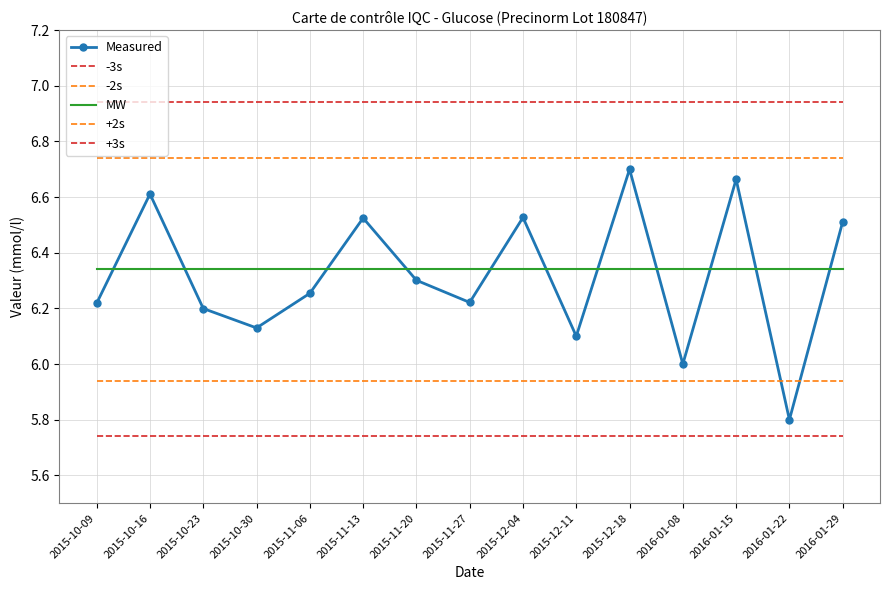

Reading left to right, transcribe all the data shown in this chart.

Measured: 2015-10-09=6.2	2015-10-16=6.6	2015-10-23=6.2	2015-10-30=6.1	2015-11-06=6.3	2015-11-13=6.5	2015-11-20=6.3	2015-11-27=6.2	2015-12-04=6.5	2015-12-11=6.1	2015-12-18=6.7	2016-01-08=6.0	2016-01-15=6.7	2016-01-22=5.8	2016-01-29=6.5
-3s: 2015-10-09=5.7	2015-10-16=5.7	2015-10-23=5.7	2015-10-30=5.7	2015-11-06=5.7	2015-11-13=5.7	2015-11-20=5.7	2015-11-27=5.7	2015-12-04=5.7	2015-12-11=5.7	2015-12-18=5.7	2016-01-08=5.7	2016-01-15=5.7	2016-01-22=5.7	2016-01-29=5.7
-2s: 2015-10-09=5.9	2015-10-16=5.9	2015-10-23=5.9	2015-10-30=5.9	2015-11-06=5.9	2015-11-13=5.9	2015-11-20=5.9	2015-11-27=5.9	2015-12-04=5.9	2015-12-11=5.9	2015-12-18=5.9	2016-01-08=5.9	2016-01-15=5.9	2016-01-22=5.9	2016-01-29=5.9
MW: 2015-10-09=6.3	2015-10-16=6.3	2015-10-23=6.3	2015-10-30=6.3	2015-11-06=6.3	2015-11-13=6.3	2015-11-20=6.3	2015-11-27=6.3	2015-12-04=6.3	2015-12-11=6.3	2015-12-18=6.3	2016-01-08=6.3	2016-01-15=6.3	2016-01-22=6.3	2016-01-29=6.3
+2s: 2015-10-09=6.7	2015-10-16=6.7	2015-10-23=6.7	2015-10-30=6.7	2015-11-06=6.7	2015-11-13=6.7	2015-11-20=6.7	2015-11-27=6.7	2015-12-04=6.7	2015-12-11=6.7	2015-12-18=6.7	2016-01-08=6.7	2016-01-15=6.7	2016-01-22=6.7	2016-01-29=6.7
+3s: 2015-10-09=6.9	2015-10-16=6.9	2015-10-23=6.9	2015-10-30=6.9	2015-11-06=6.9	2015-11-13=6.9	2015-11-20=6.9	2015-11-27=6.9	2015-12-04=6.9	2015-12-11=6.9	2015-12-18=6.9	2016-01-08=6.9	2016-01-15=6.9	2016-01-22=6.9	2016-01-29=6.9